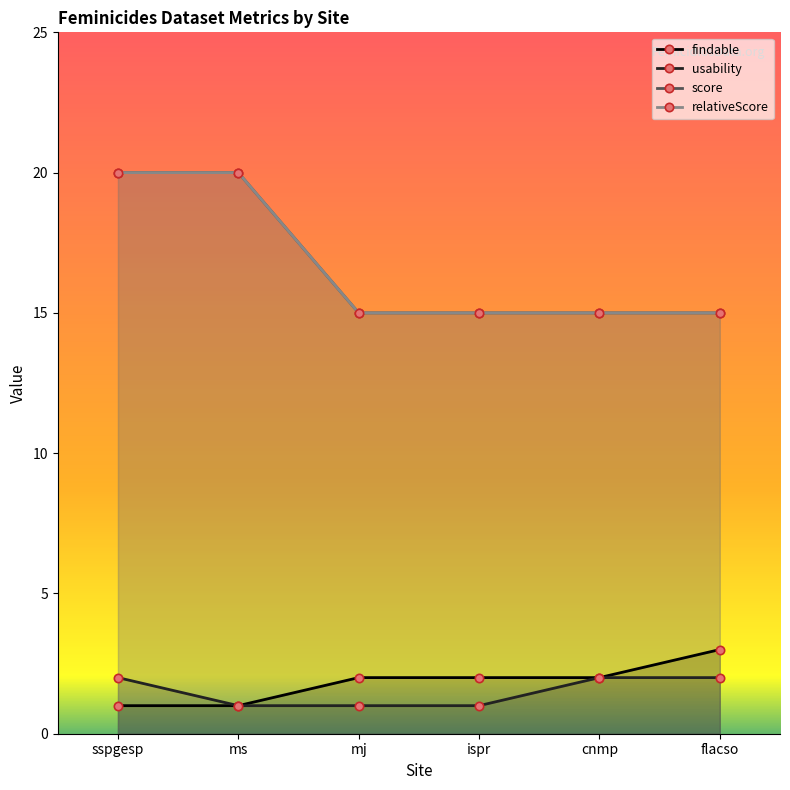

What is the value of the relativeScore point at the 2nd from the left?

20